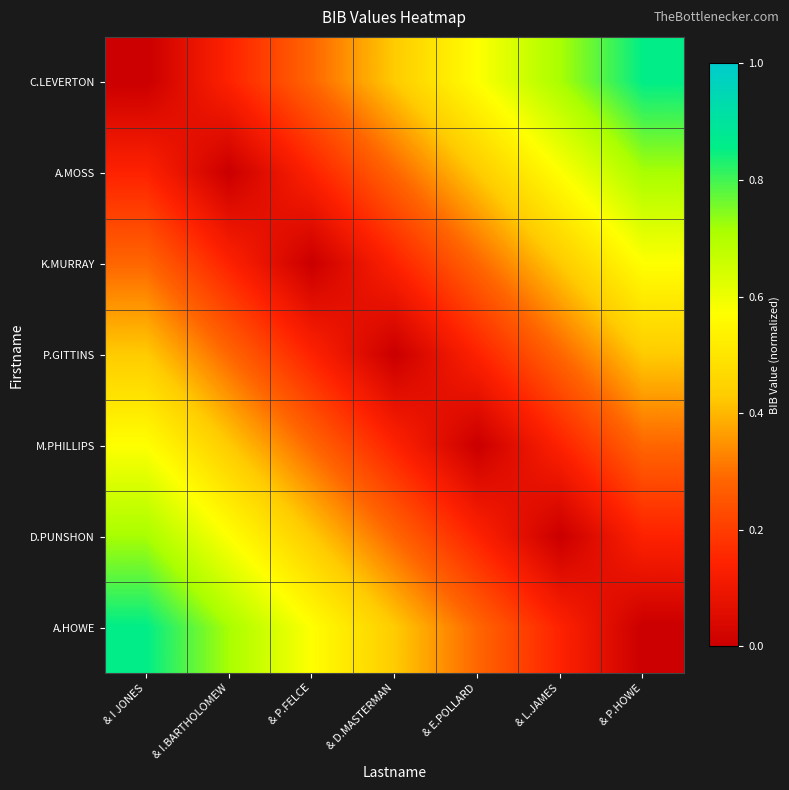

Rank the series at & I.BARTHOLOMEW from highest to lowest value.

A.HOWE, D.PUNSHON, M.PHILLIPS, P.GITTINS, C.LEVERTON, K.MURRAY, A.MOSS